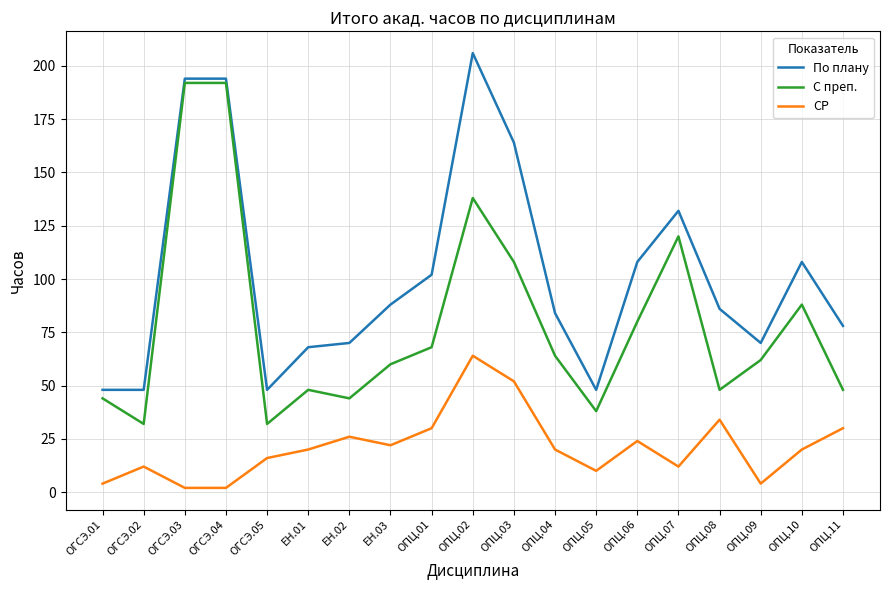

Rank the series by their maximum value, from highest to lowest.

По плану, С преп., СР